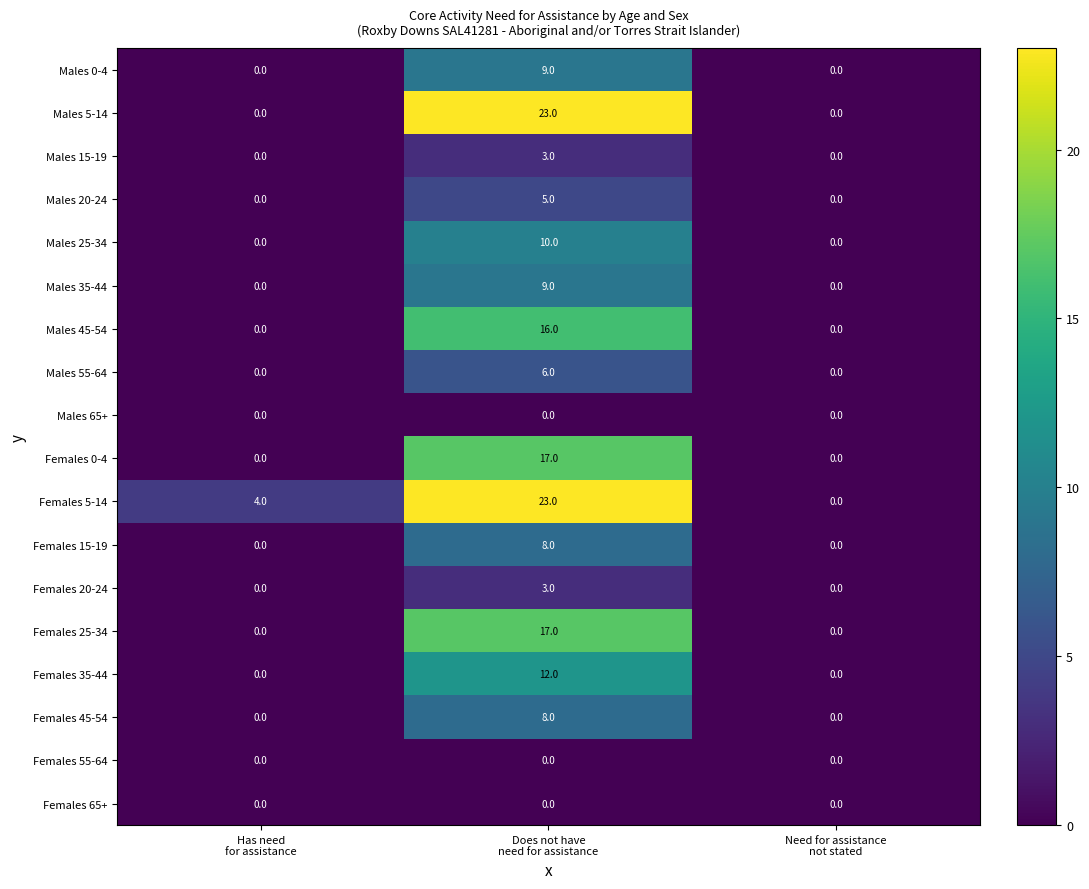

What is the sum of all Females 5-14 values?

27